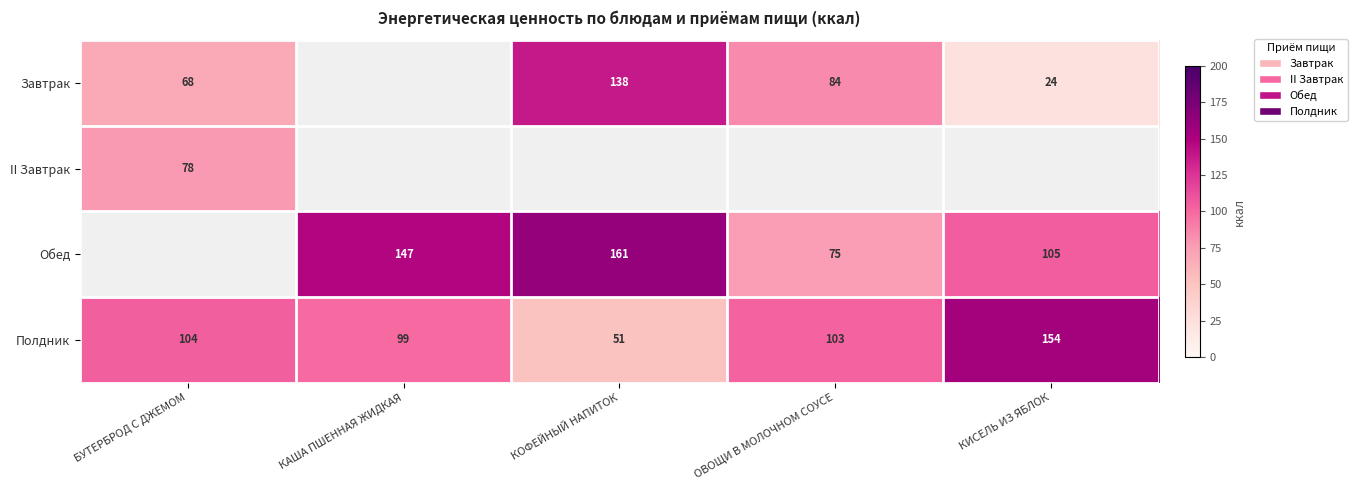

True or false: Полдник has a value of 104 at БУТЕРБРОД С ДЖЕМОМ.

True